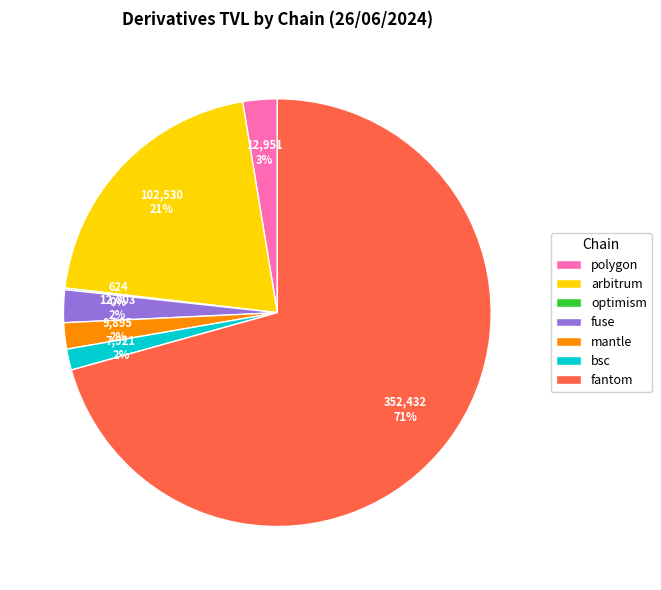

Combined, do arbitrum and mantle account for over 50%?

No